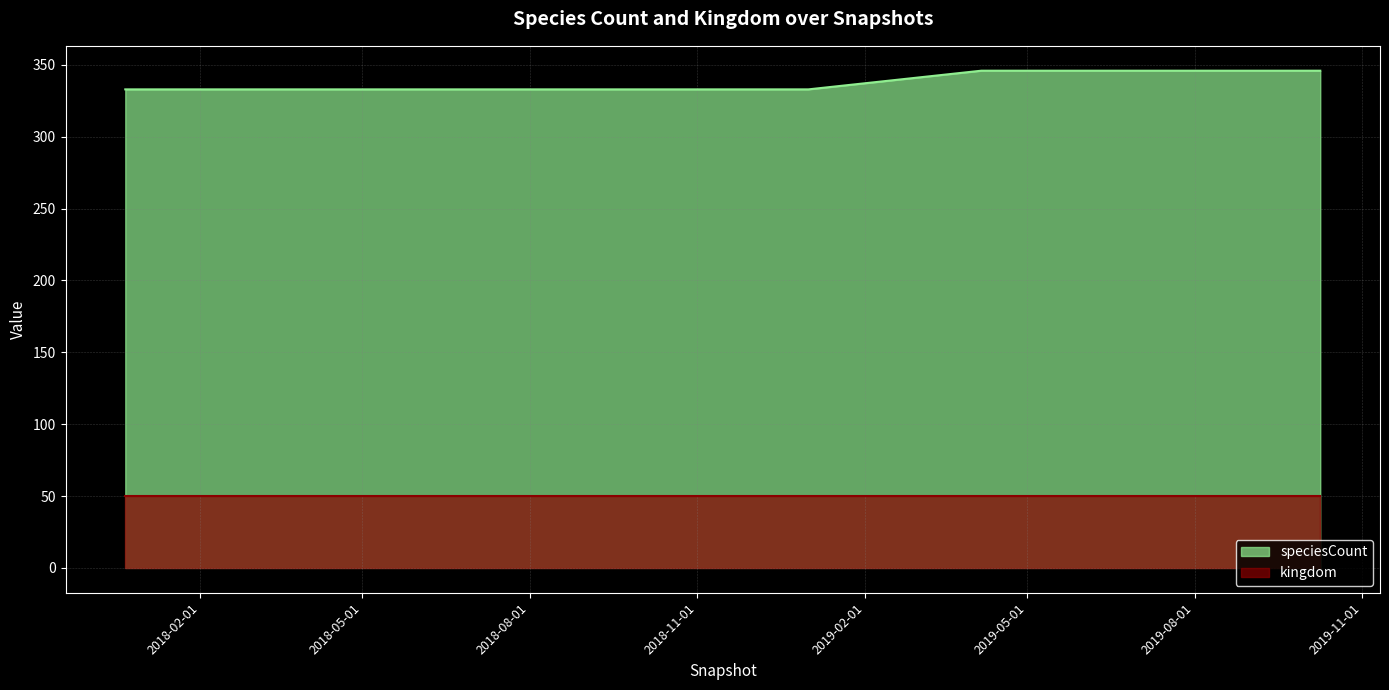

Between 2018-07-11 and 2019-01-01, which is larger?

2018-07-11